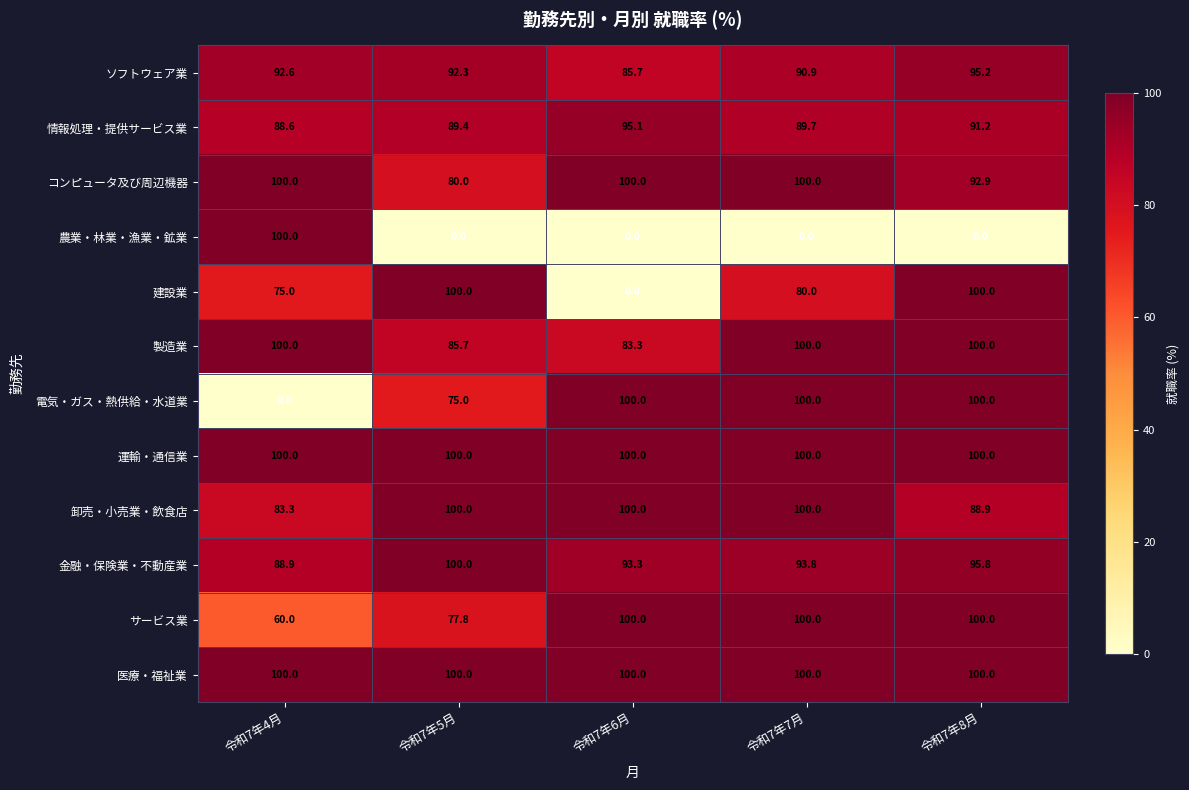

List the labels in order of ソフトウェア業 value, largest first.

令和7年8月, 令和7年4月, 令和7年5月, 令和7年7月, 令和7年6月